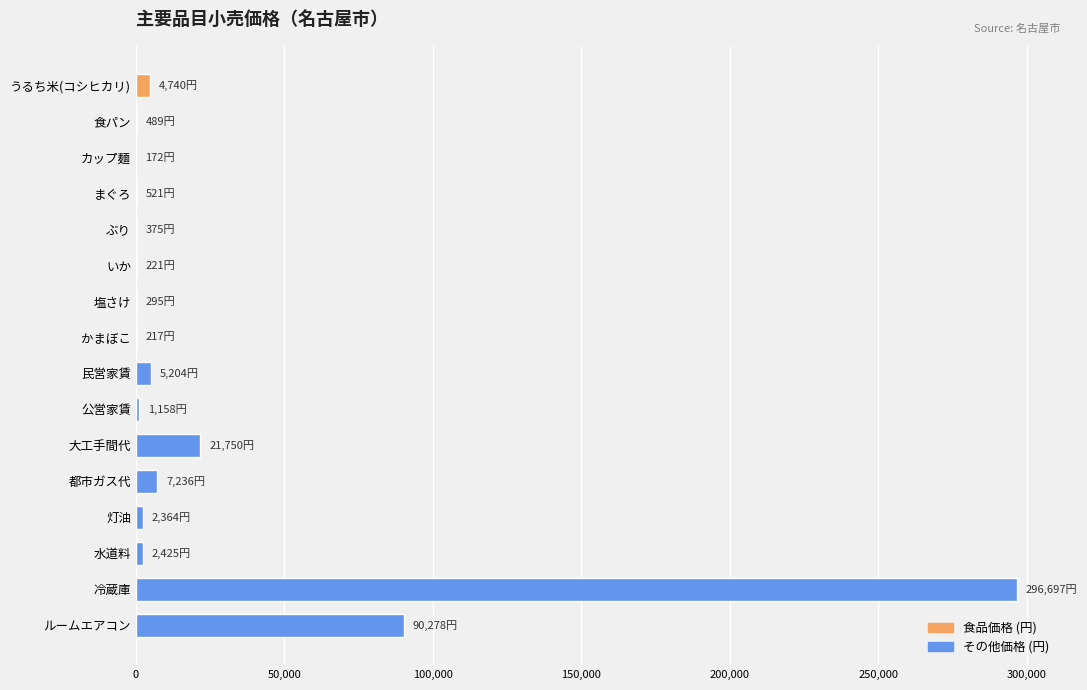

What is the greatest value displayed?

296697